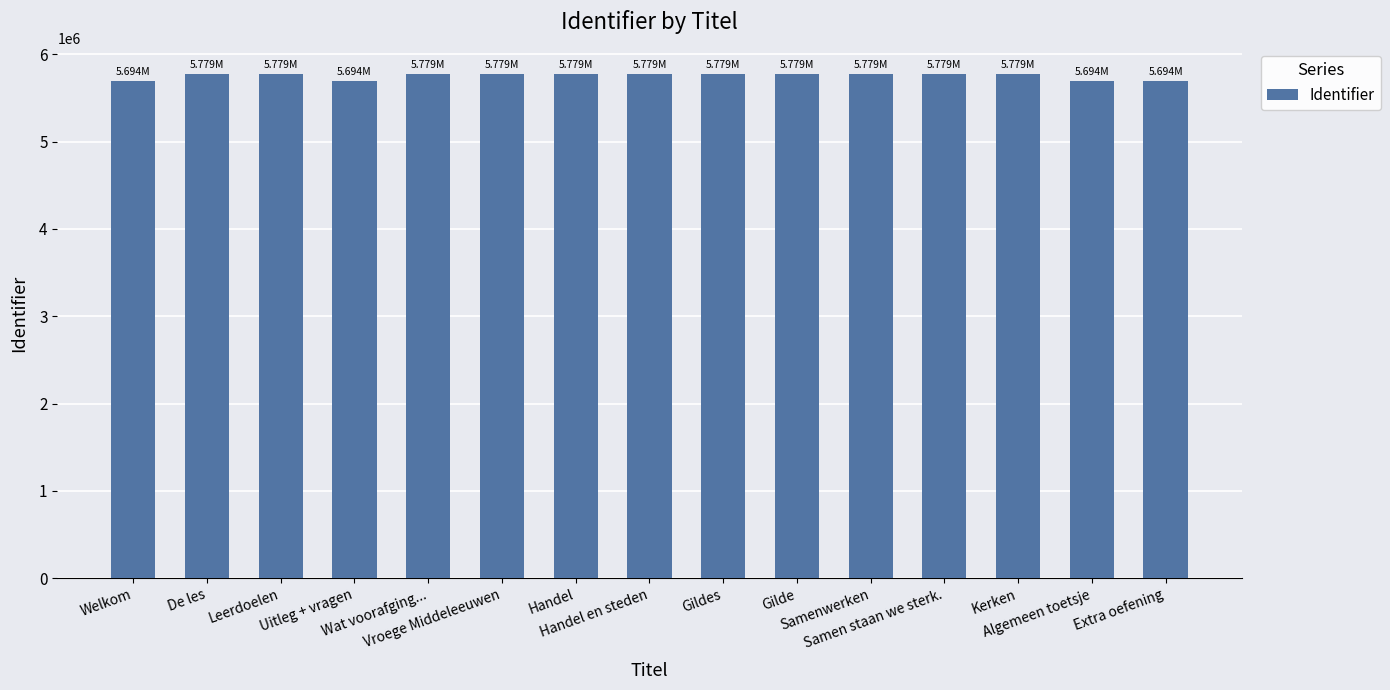

Approximately how many times larger is the value at Vroege Middeleeuwen compared to Leerdoelen?

1.0